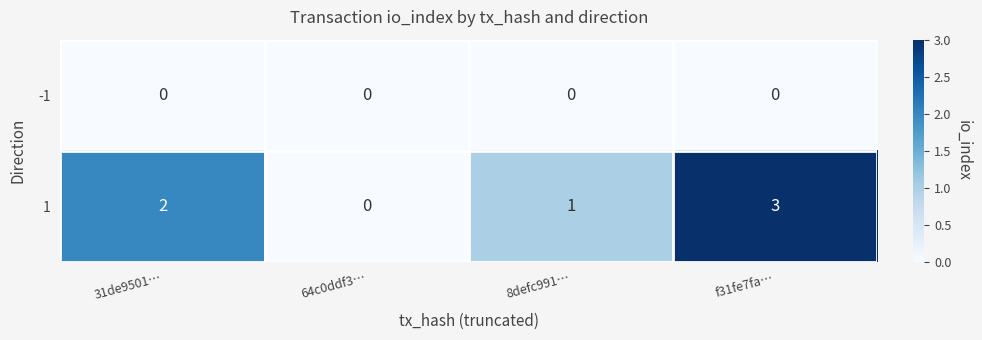

At which label does 1 reach its peak?

f31fe7fa…